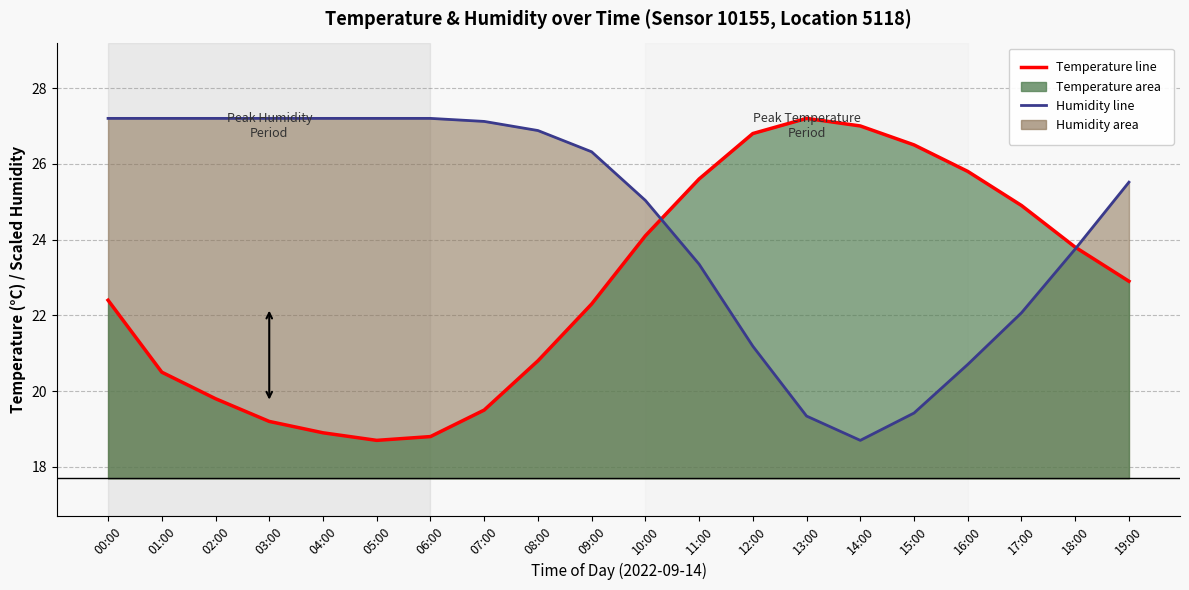

Reading left to right, extract all data points from this chart.

temperature_line: 00:00=22.4	01:00=20.5	02:00=19.8	03:00=19.2	04:00=18.9	05:00=18.7	06:00=18.8	07:00=19.5	08:00=20.8	09:00=22.3	10:00=24.1	11:00=25.6	12:00=26.8	13:00=27.2	14:00=27.0	15:00=26.5	16:00=25.8	17:00=24.9	18:00=23.8	19:00=22.9
humidity_line: 00:00=27.2	01:00=27.2	02:00=27.2	03:00=27.2	04:00=27.2	05:00=27.2	06:00=27.2	07:00=27.1	08:00=26.9	09:00=26.3	10:00=25.0	11:00=23.4	12:00=21.2	13:00=19.3	14:00=18.7	15:00=19.4	16:00=20.7	17:00=22.1	18:00=23.8	19:00=25.5